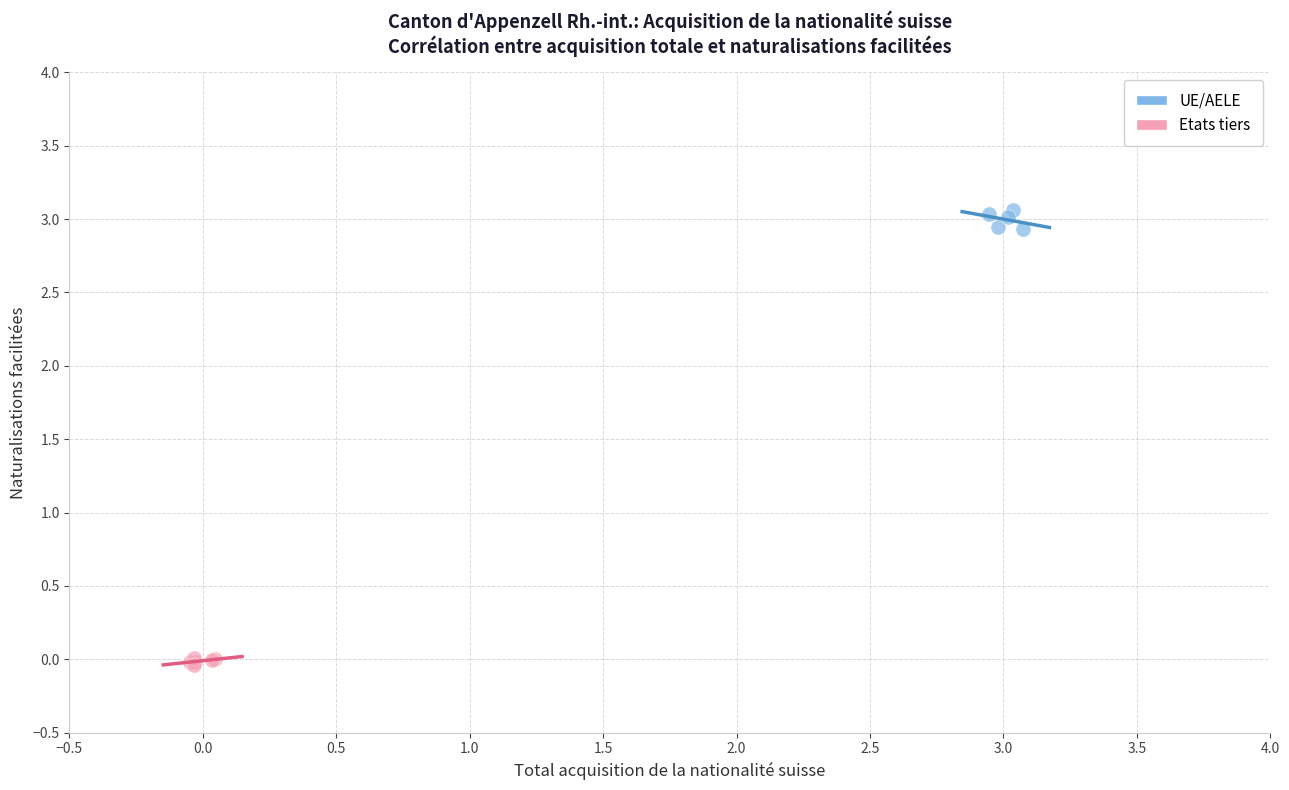

What are all the series names shown in the legend?

UE/AELE, Etats tiers